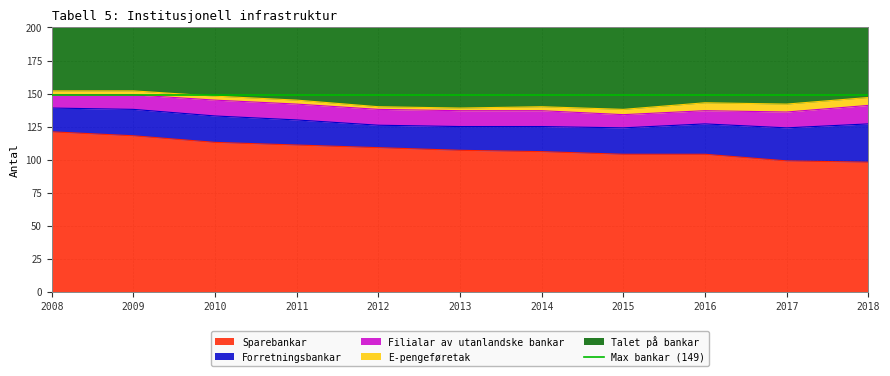

True or false: Forretningsbankar has a value of 11 at 2009.

False